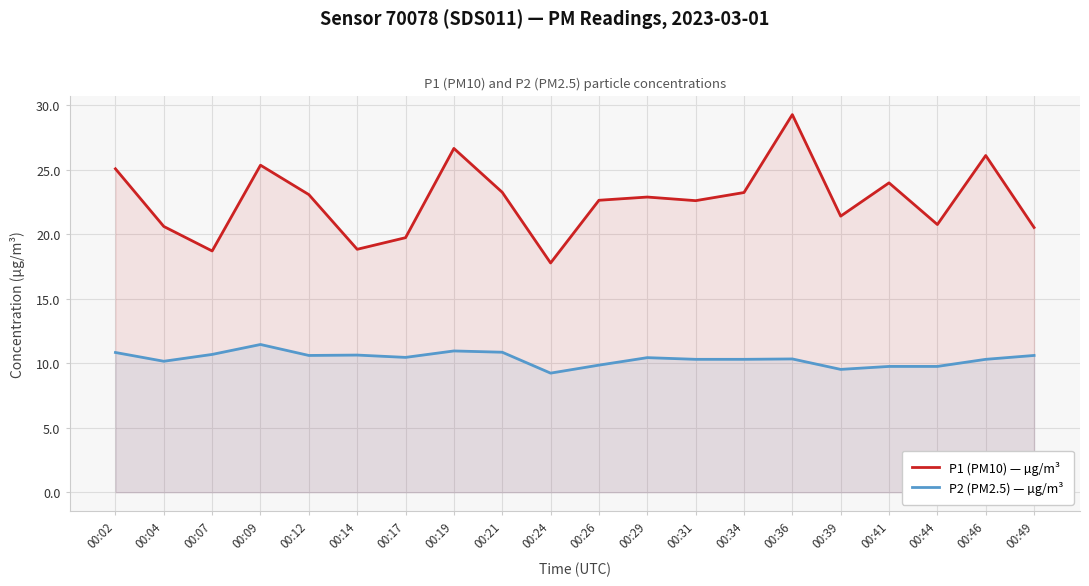

The P2 (PM2.5) — µg/m³ series shows 10.7 at 00:07. True or false?

True